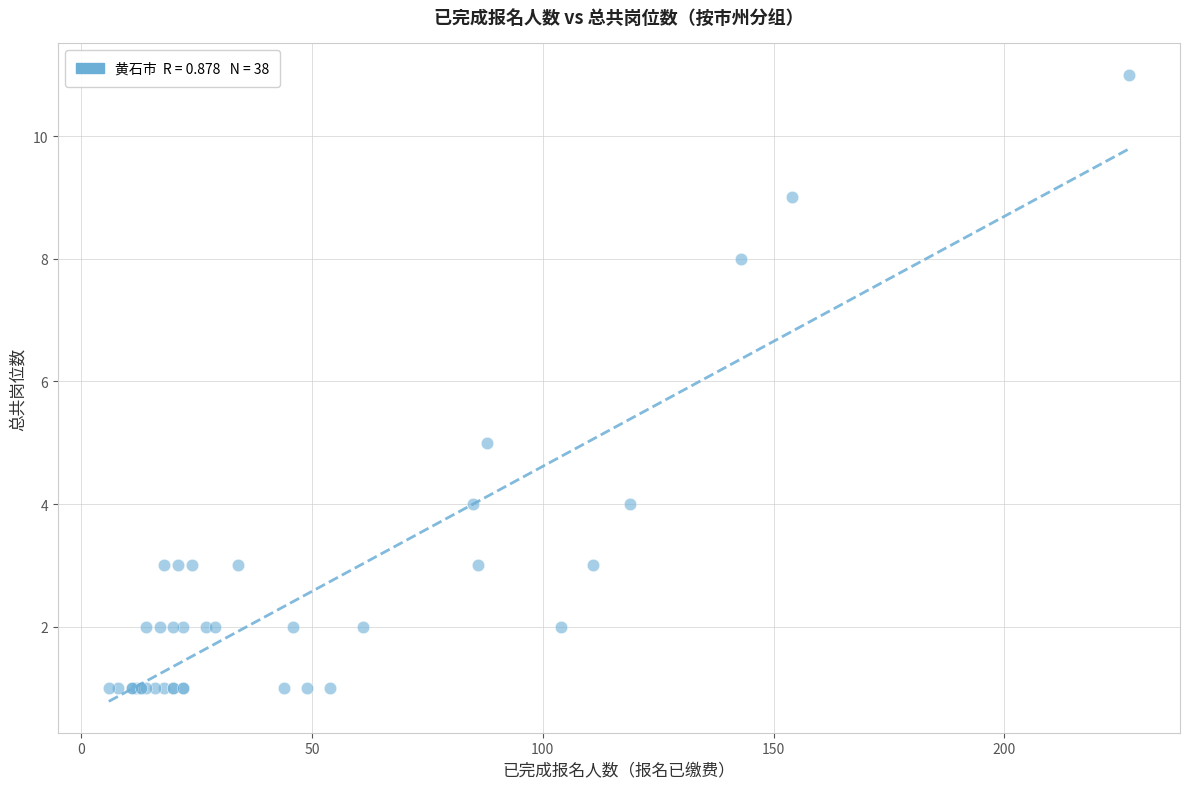

What Y value in the scatter plot is closest to 6?

5